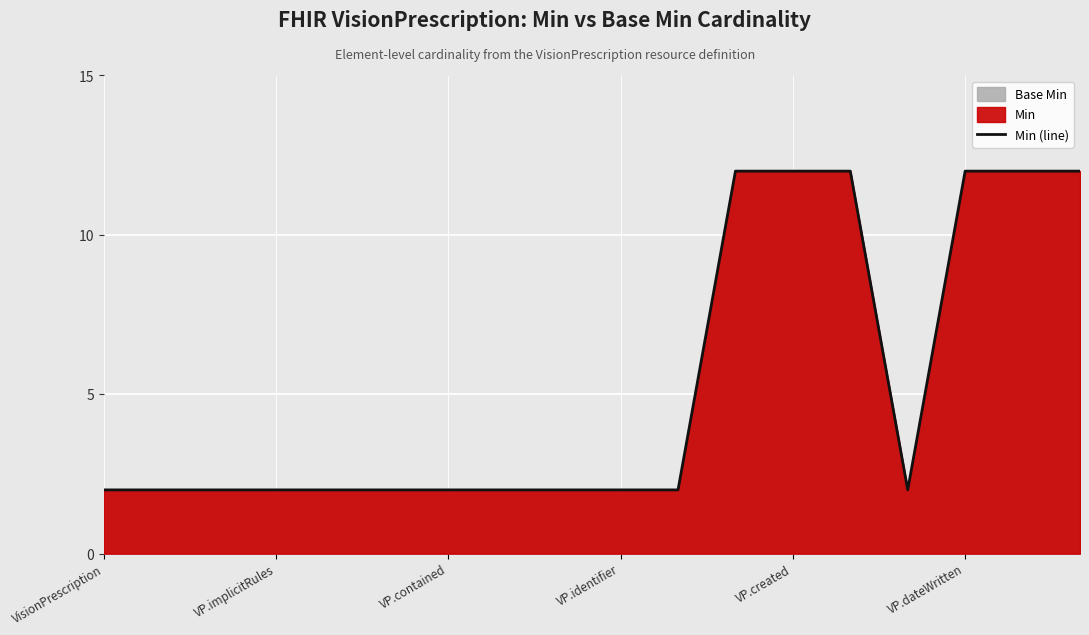

At which label is the value closest to 7?

VisionPrescription